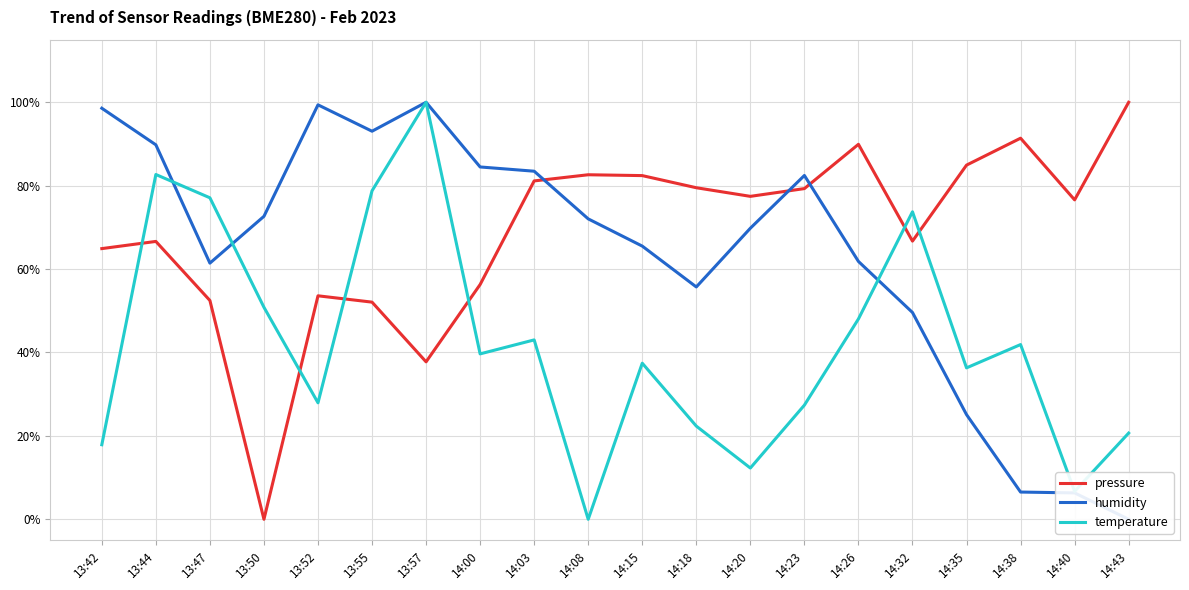

Rank the series by their average value, from highest to lowest.

pressure, humidity, temperature